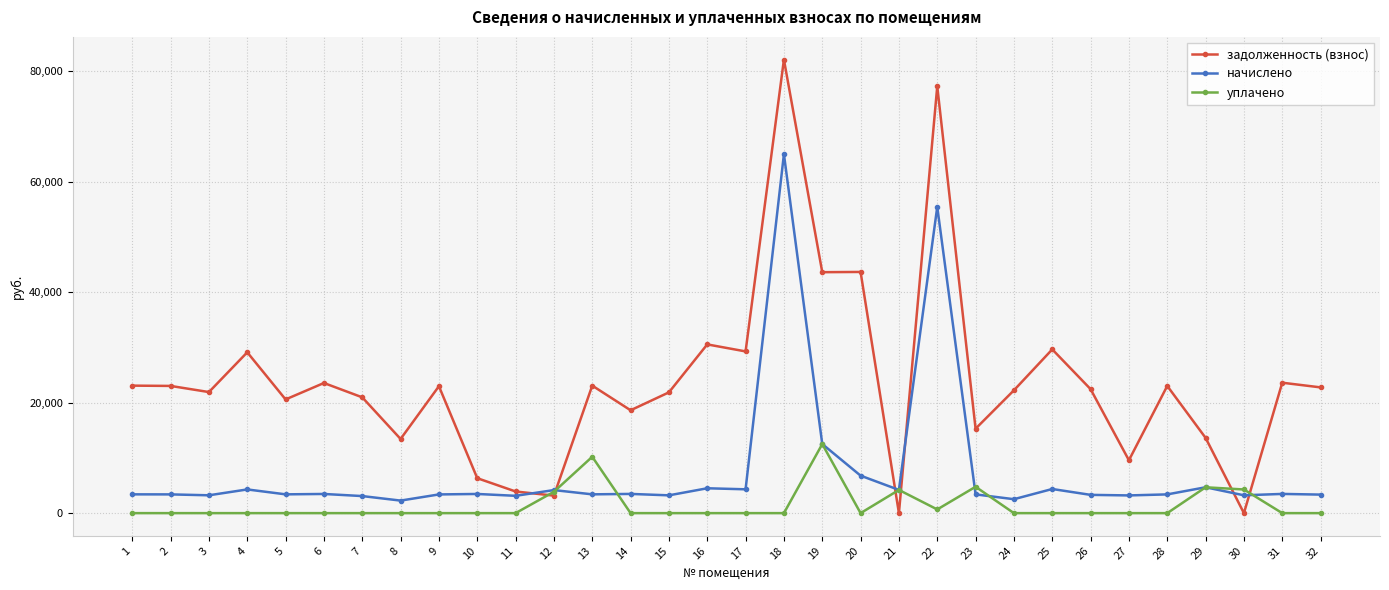

Where is начислено nearest to the value 33623?

19